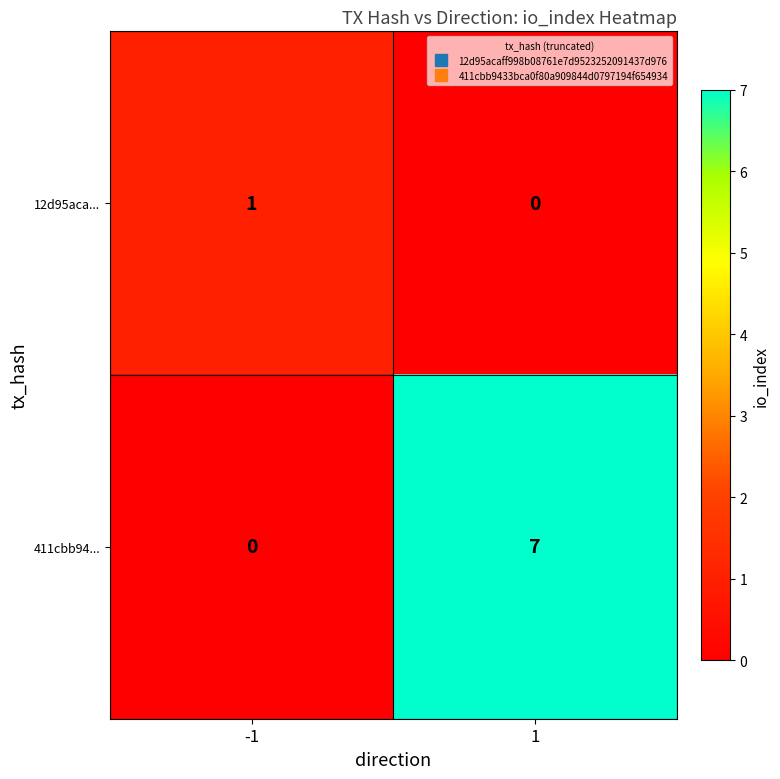

What is the sum of all 411cbb94... values?

7